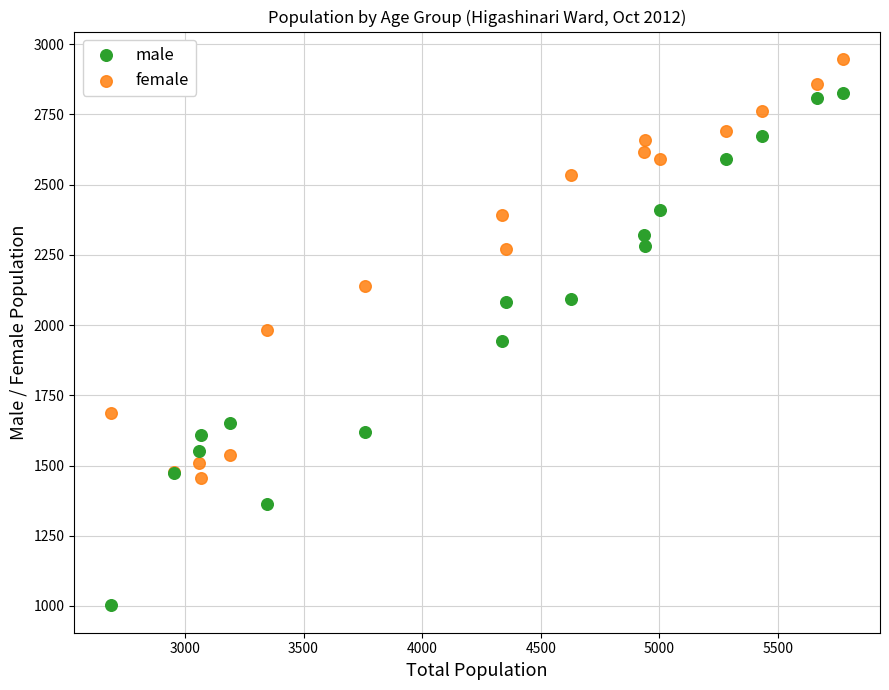

In the male series, what Y value is closest to 1915?

1944